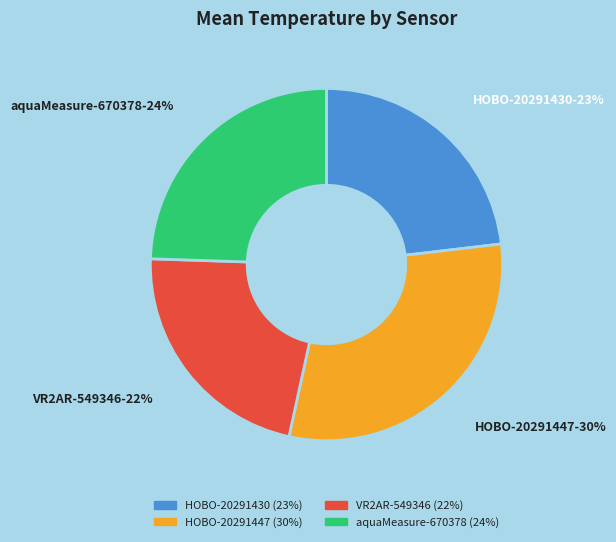

To the nearest percent, what portion does HOBO-20291447 represent?

30%